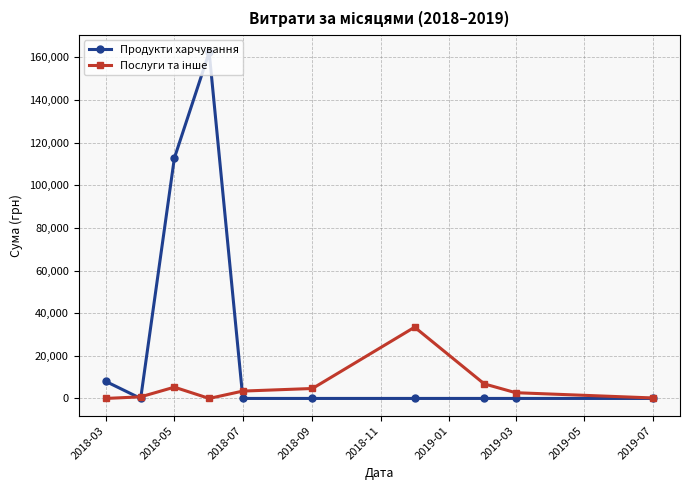

Which series has the largest total across all categories?

Продукти харчування